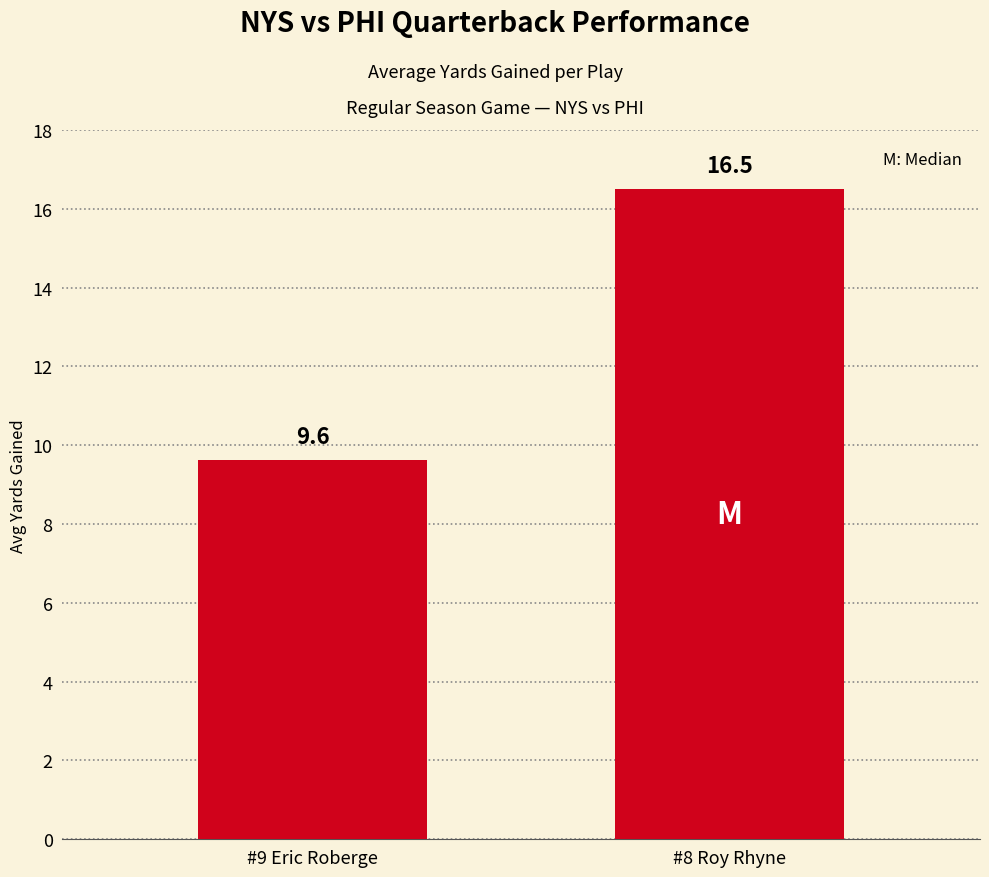

What is the sum of the values at #8 Roy Rhyne and #9 Eric Roberge?

26.1